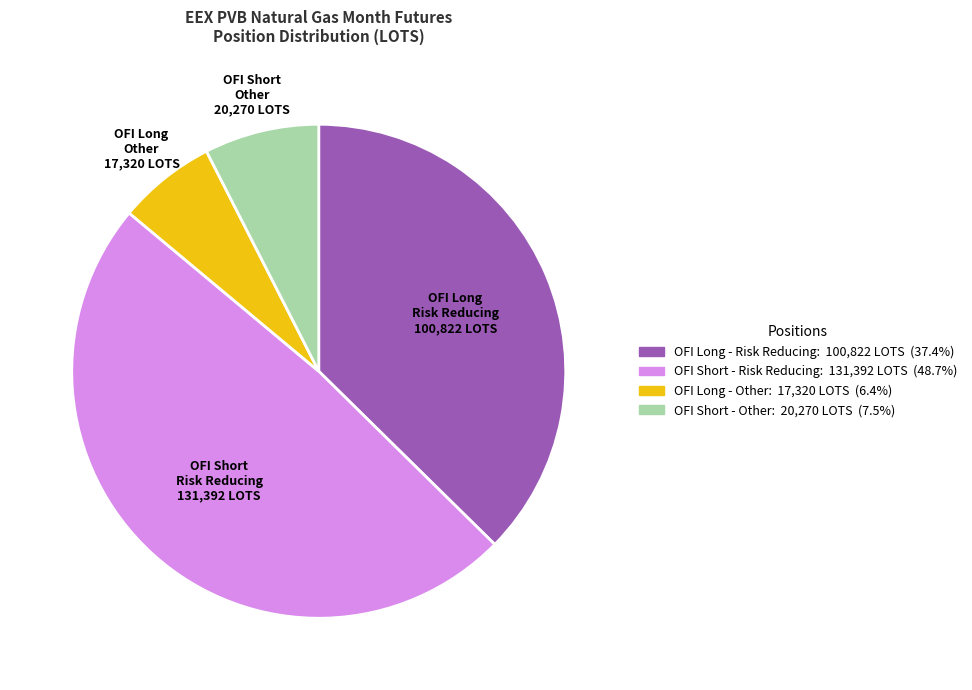

How many segments does this pie chart have?

4